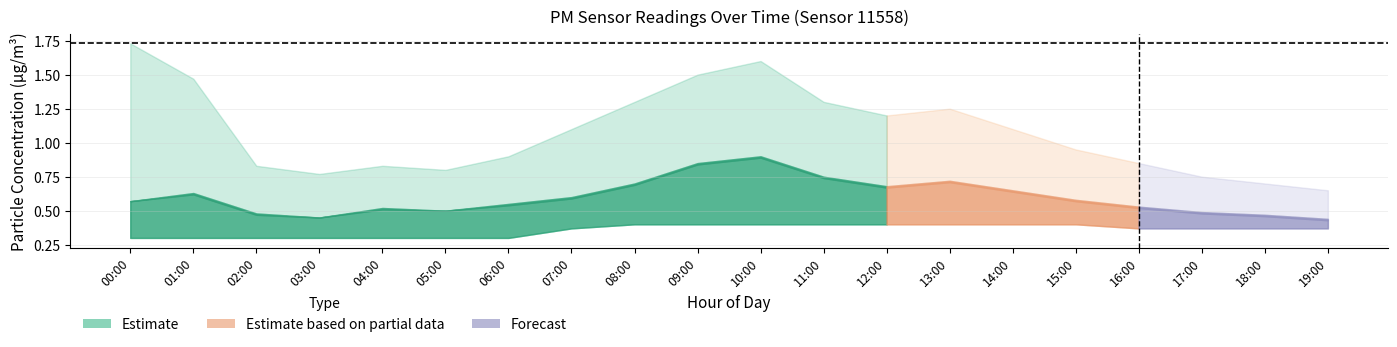

Rank the categories by P1_upper value from lowest to highest.

19:00, 18:00, 17:00, 03:00, 05:00, 02:00, 04:00, 16:00, 06:00, 15:00, 07:00, 14:00, 12:00, 13:00, 08:00, 11:00, 01:00, 09:00, 10:00, 00:00